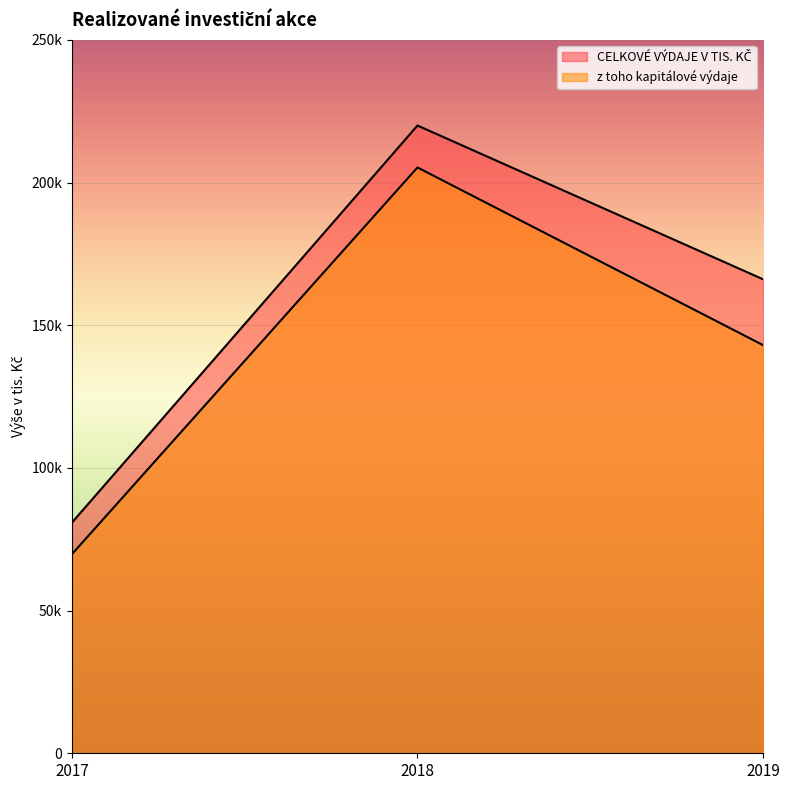

What is the difference between the highest and lowest values at 2017?

11067